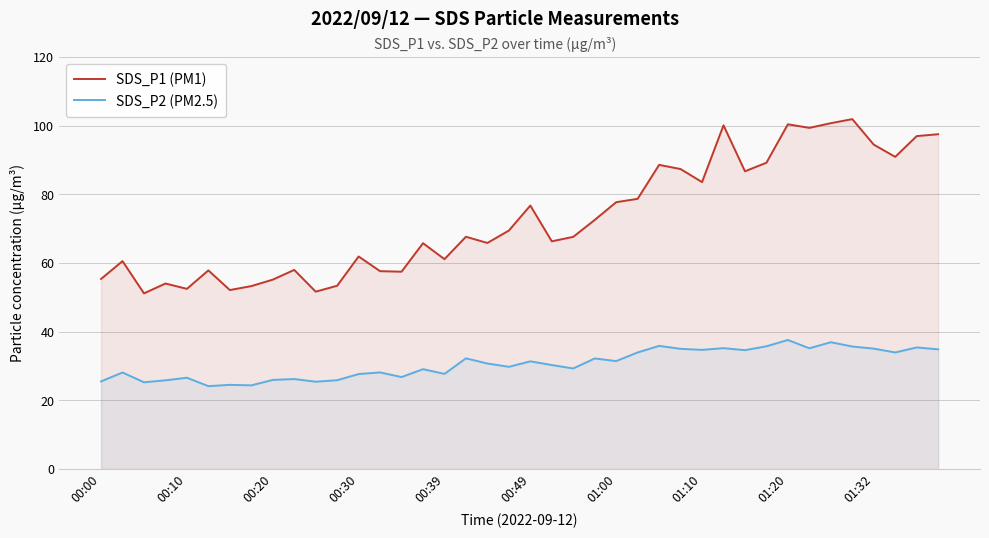

What is the lowest value of the SDS_P2 (PM2.5) series?

24.1